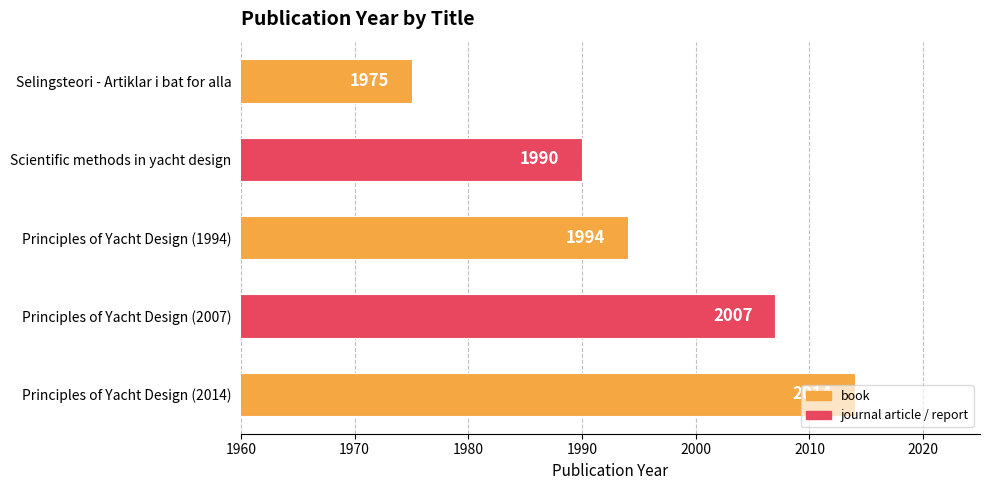

What is the minimum value shown in the chart?

1975